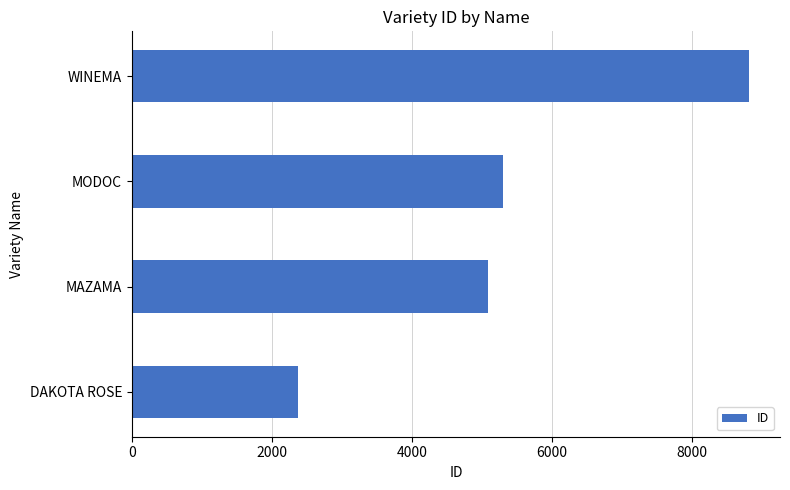

Read the value at MODOC, to the nearest 50.

5300